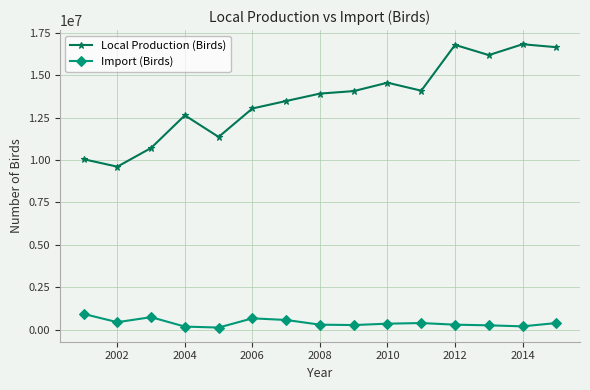

What is the minimum value shown in the chart?

115900